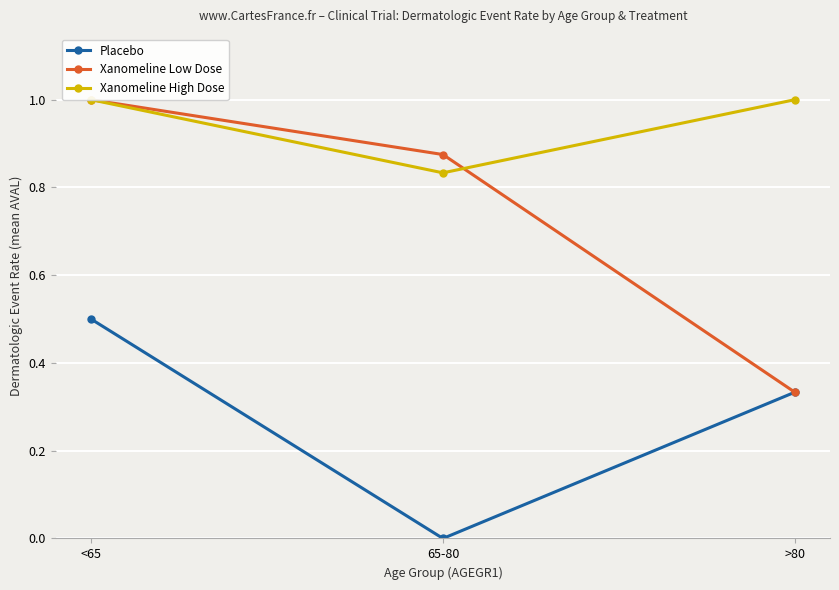

List the series in order of their peak value, highest first.

Xanomeline Low Dose, Xanomeline High Dose, Placebo